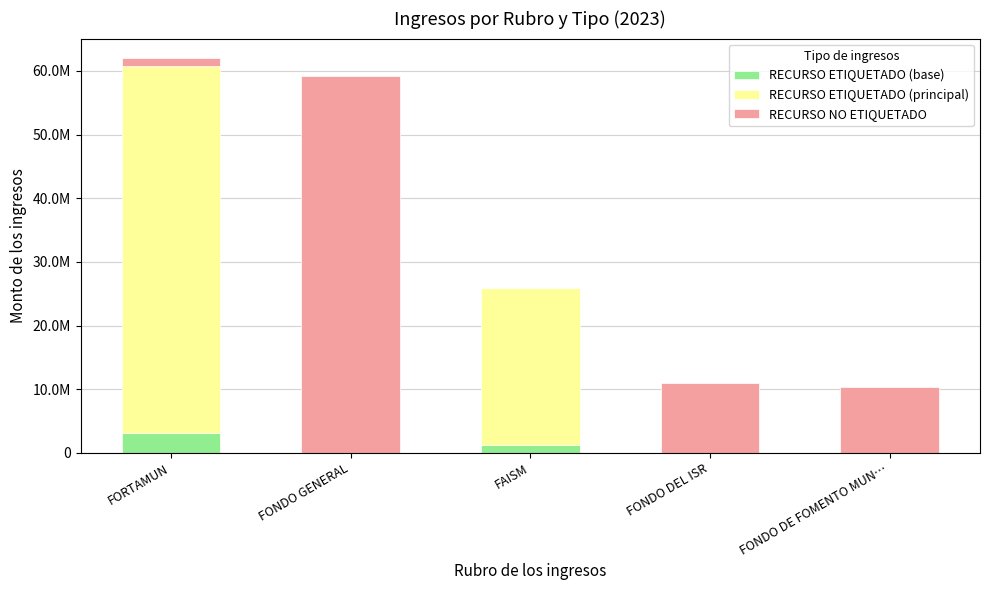

What is the difference between the second highest and minimum values in the RECURSO NO ETIQUETADO series?

10970464.0